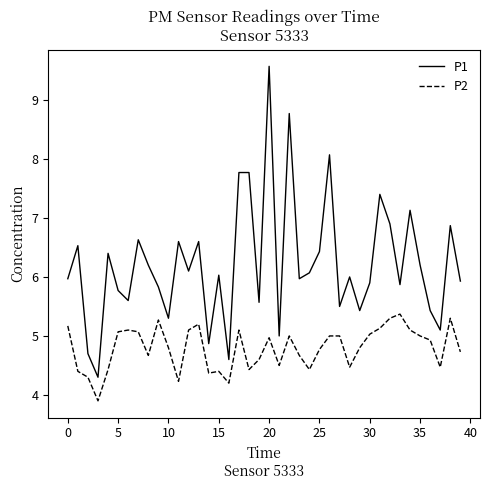

What is the highest value of the P1 series?

9.6